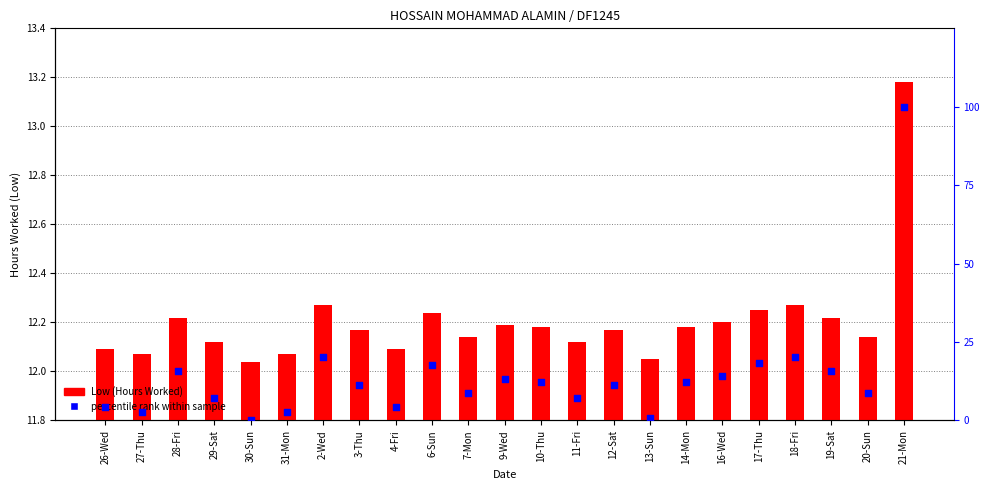

At which category is the sum across all series the highest?

21-Mon